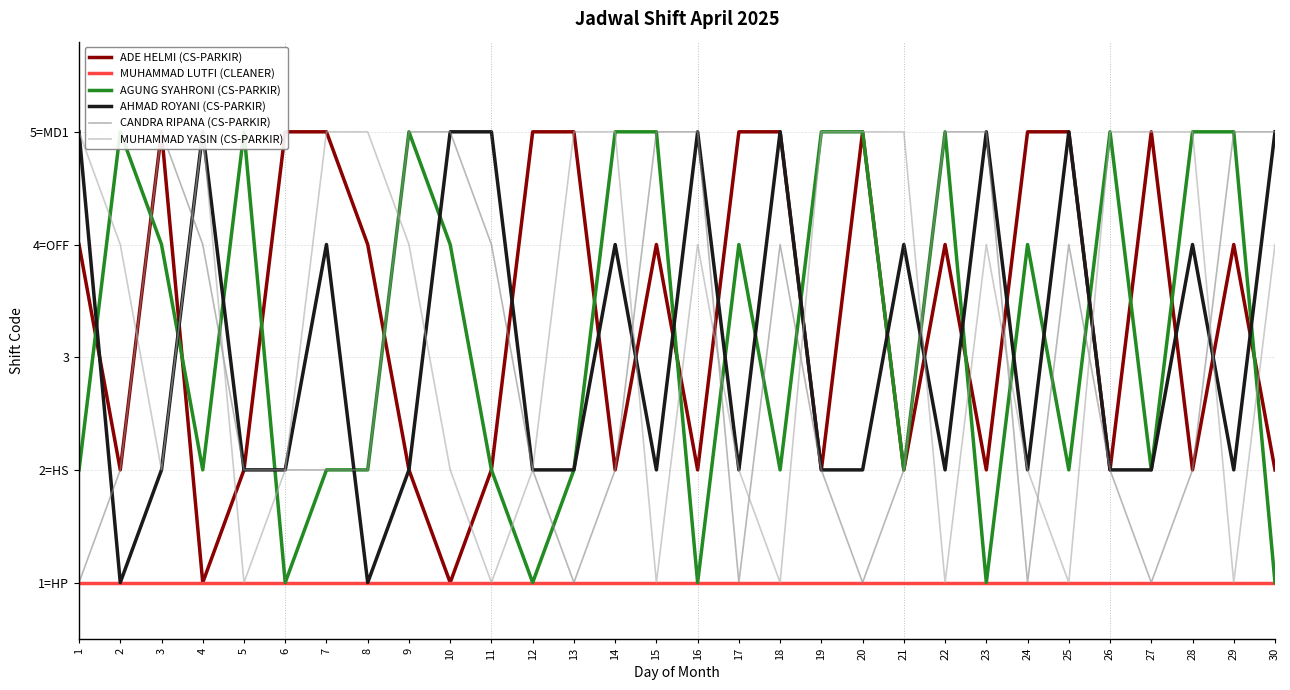

What is the greatest value displayed?

5